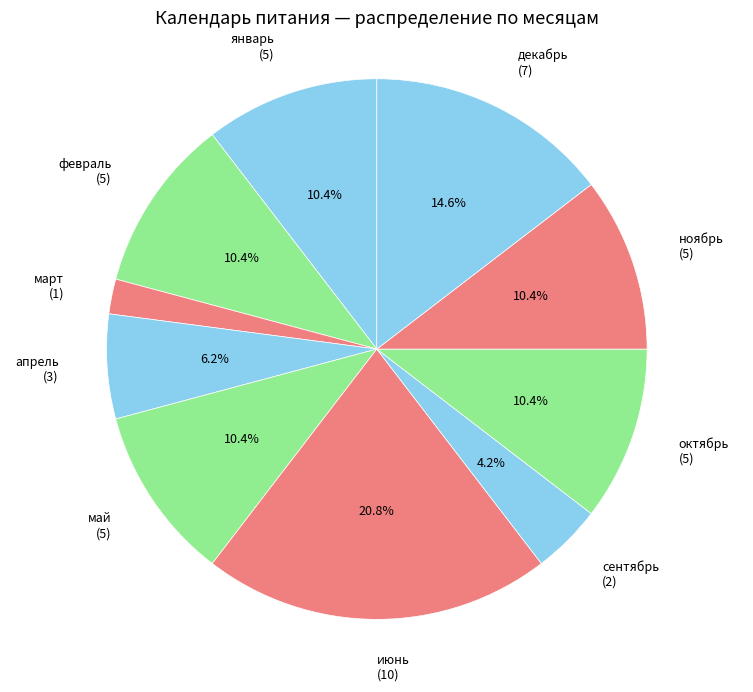

How many slices are in this pie chart?

10